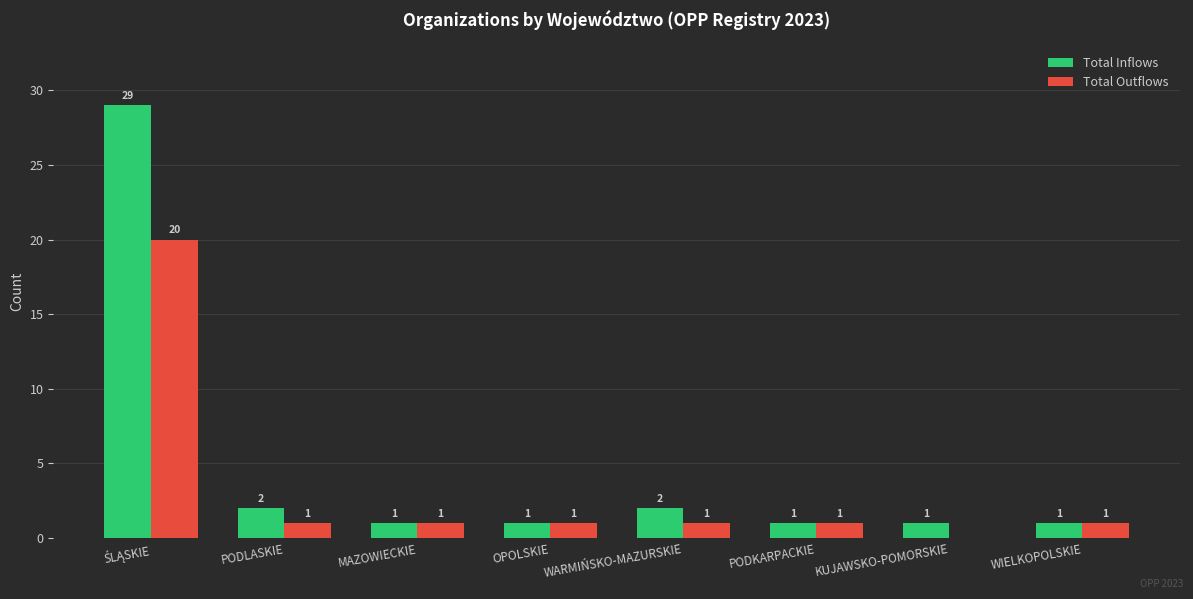

Is it true that Total Outflows equals 0 at KUJAWSKO-POMORSKIE?

True